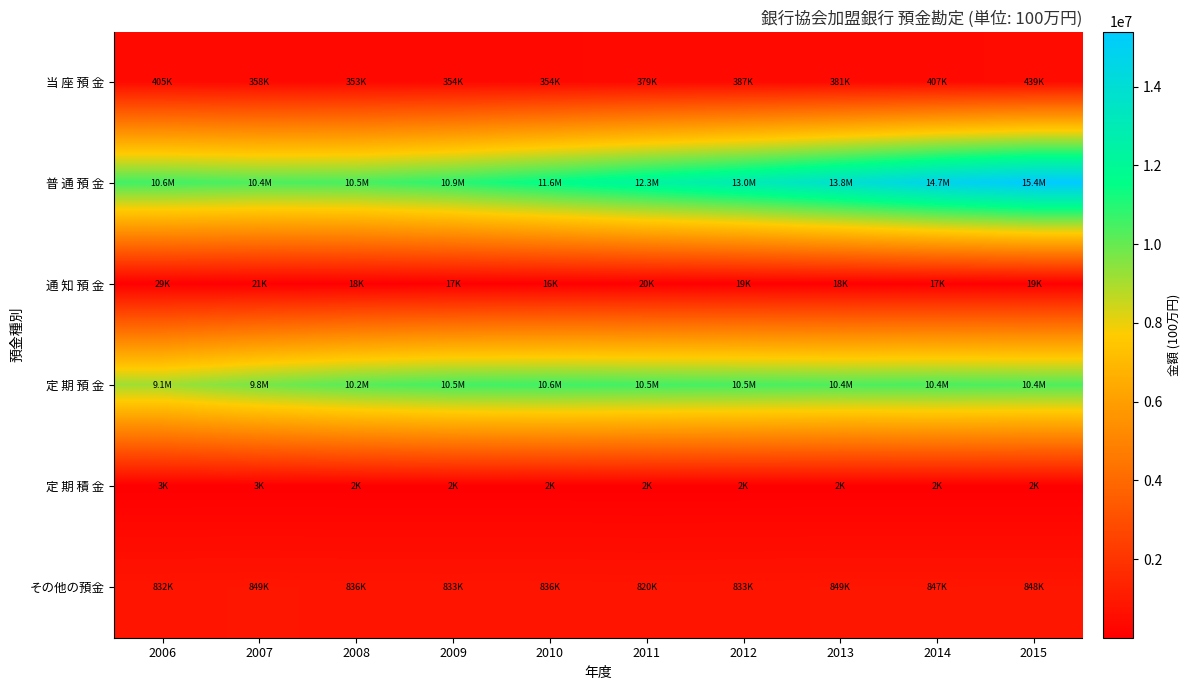

Which category has the lowest value across all series?

2014